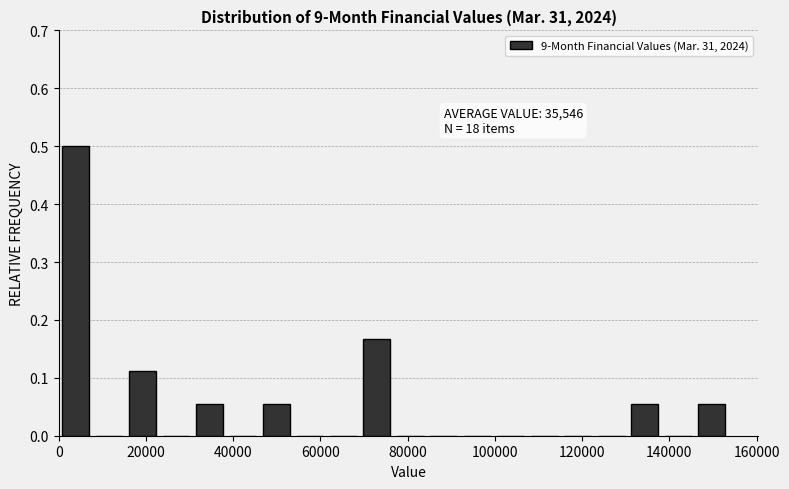

Around what value on the x-axis is the tallest bar? Give the approximate position of its centre, as read against the axis.

4000